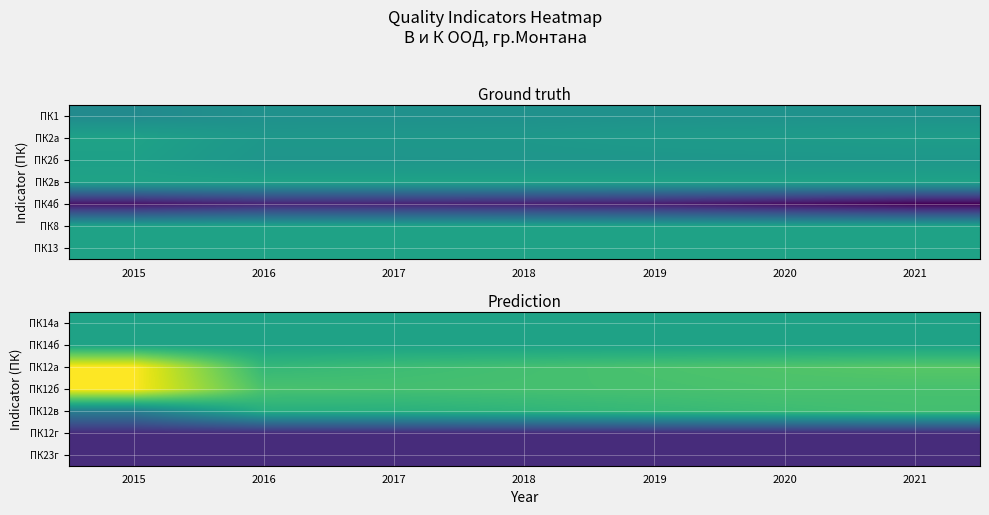

What is the maximum value shown in the chart?

1.2